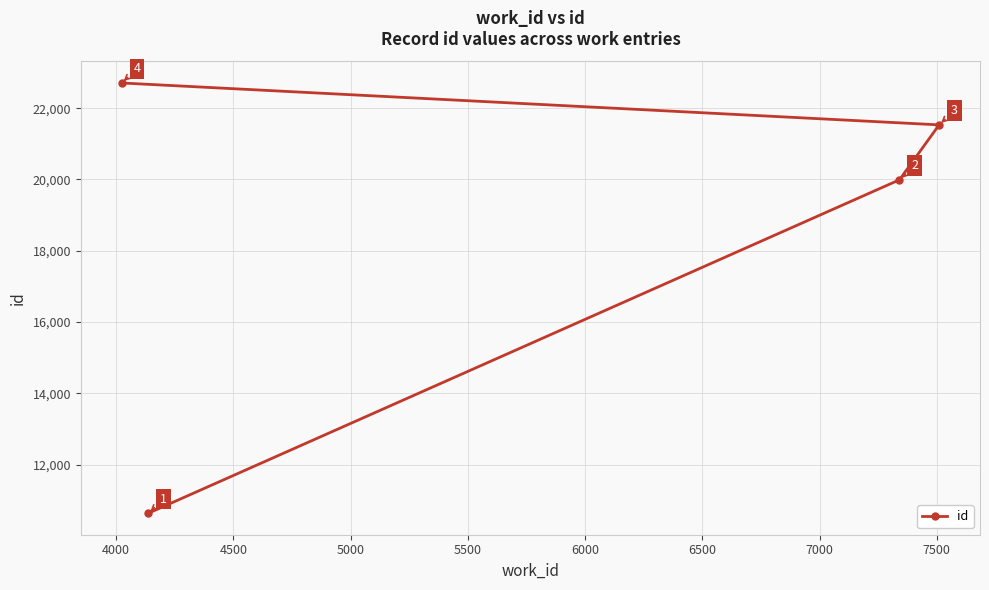

What is the difference between the second highest and second lowest values?

1540